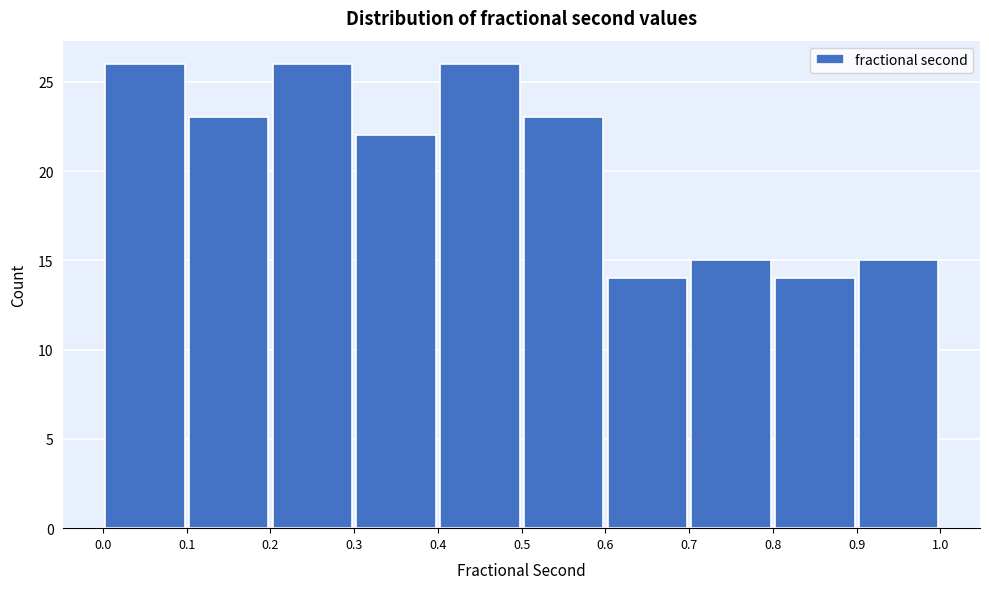

Reading left to right, list every bar in this chart as the range it spans on the x-axis followed by its height. The values are not printed on the chart, so give them approximately, as read against the axis.

0.0 to 0.1: 26
0.1 to 0.2: 23
0.2 to 0.3: 26
0.3 to 0.4: 22
0.4 to 0.5: 26
0.5 to 0.6: 23
0.6 to 0.7: 14
0.7 to 0.8: 15
0.8 to 0.9: 14
0.9 to 1.0: 15